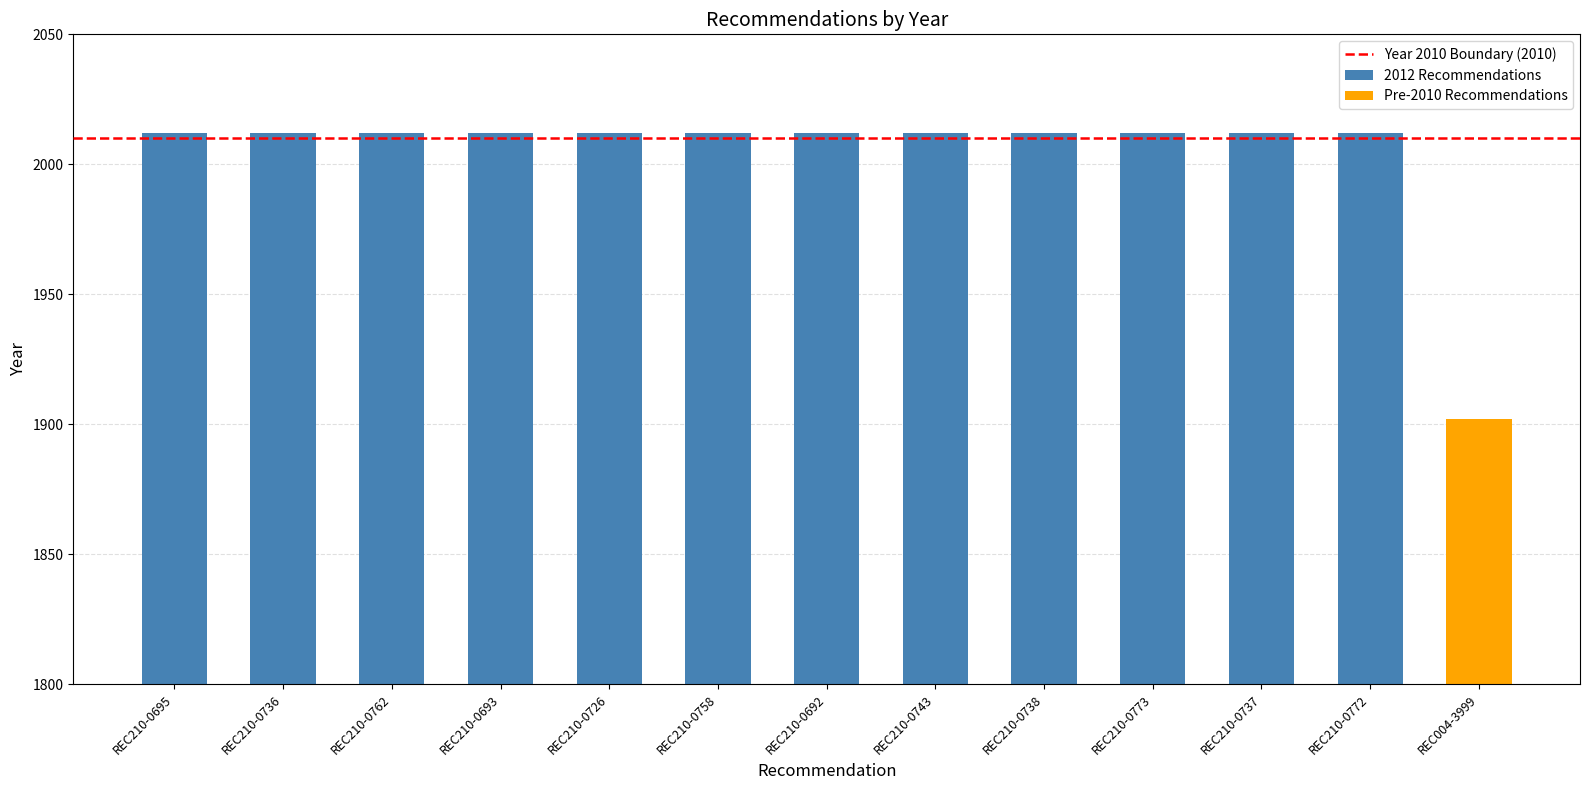

The chart shows a value of 2012 at REC210-0762. True or false?

True